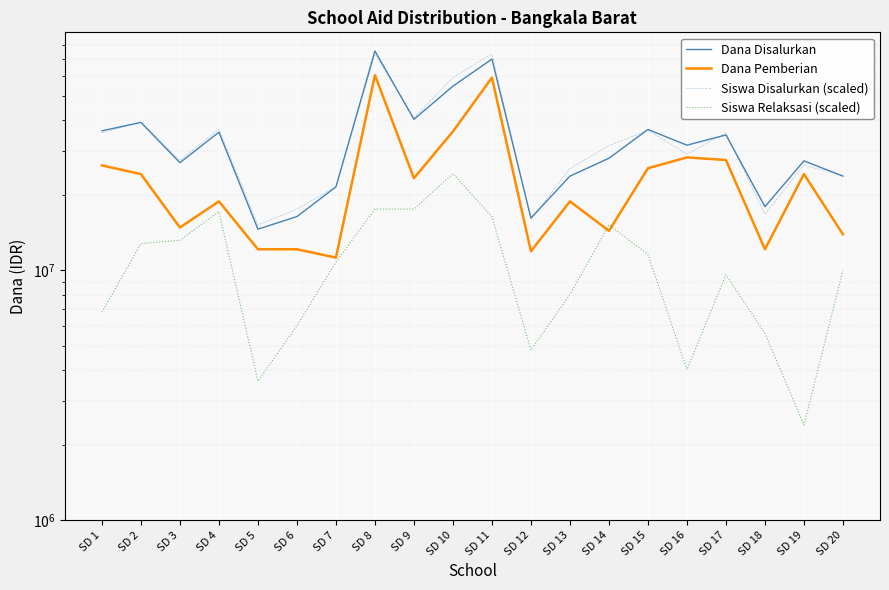

How many values in the Siswa Relaksasi (scaled) series are below 10800000?

10